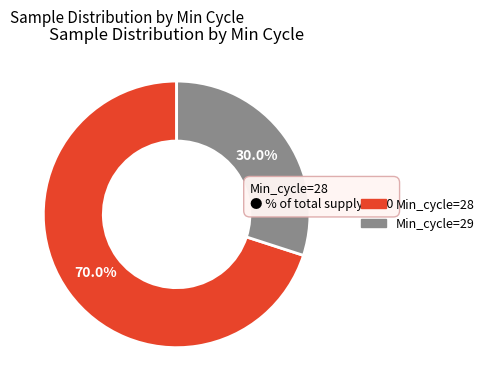

Is there any slice that represents more than half of the pie?

Yes